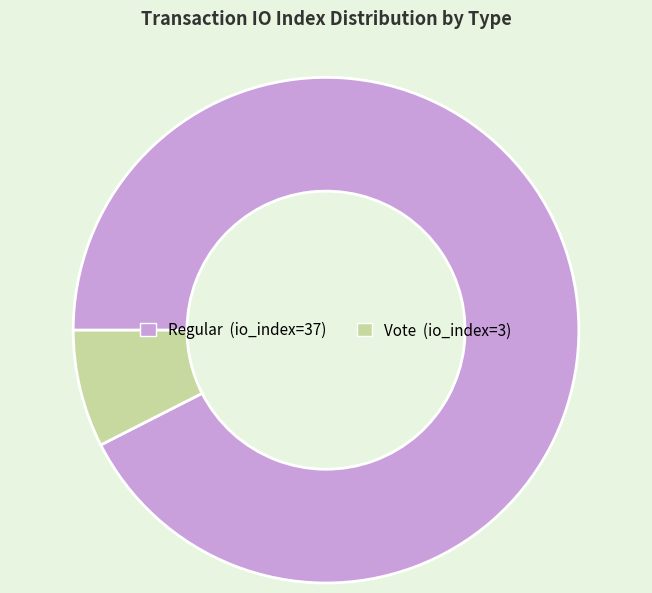

Is it true that Regular (io_index=37) is 98% of the pie?

False